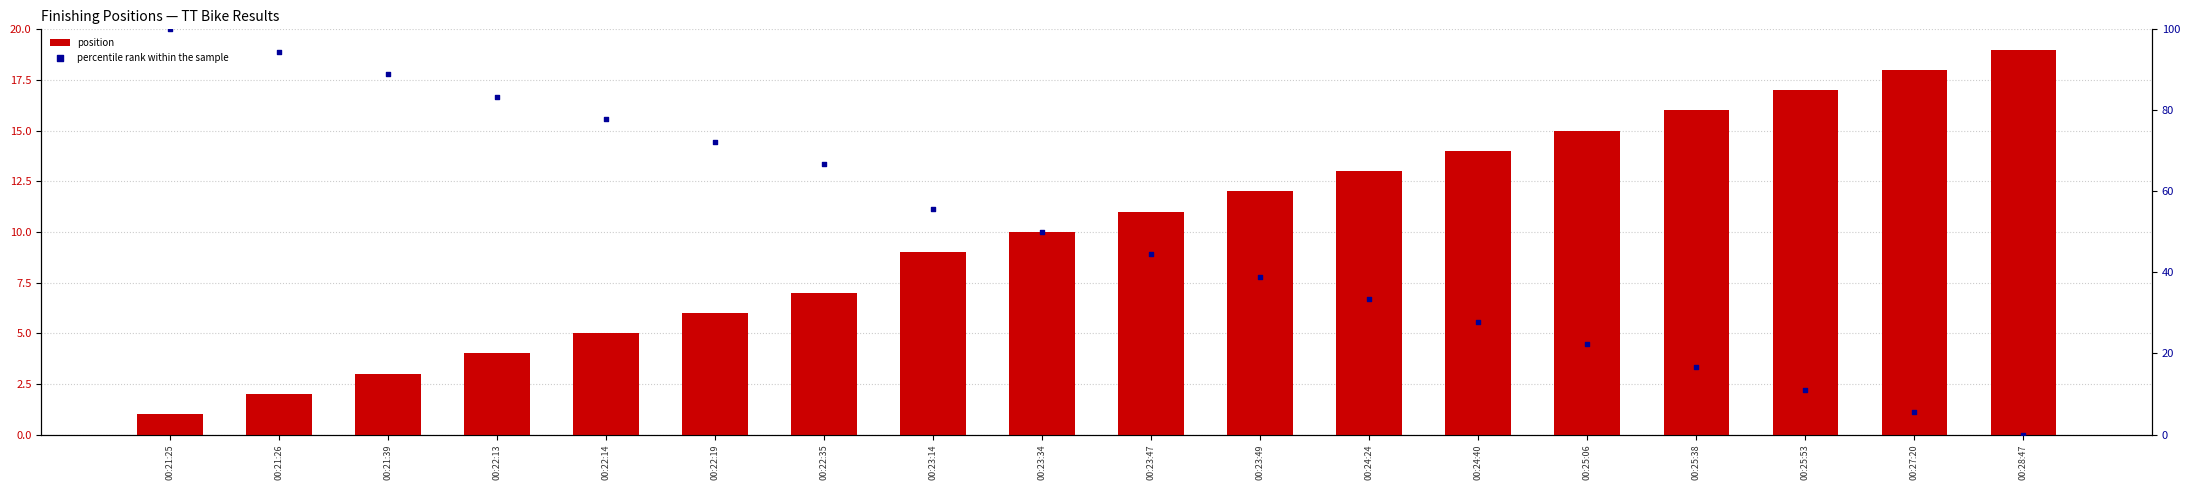

At which category is the sum across all series the highest?

00:21:25